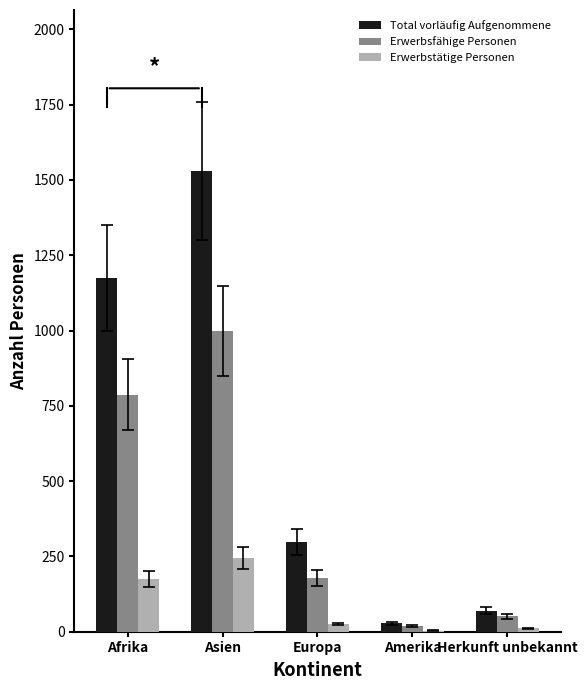

How many groups of bars are there?

5